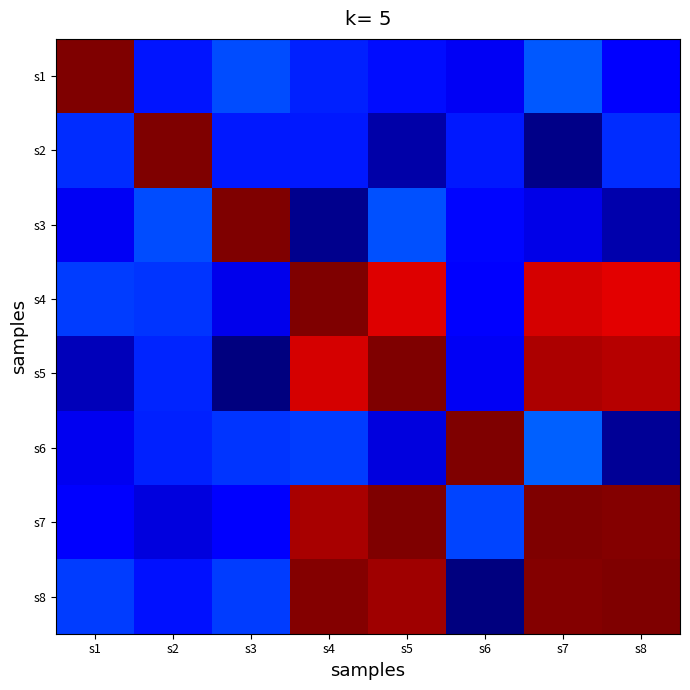

How many categories are shown in the chart?

8